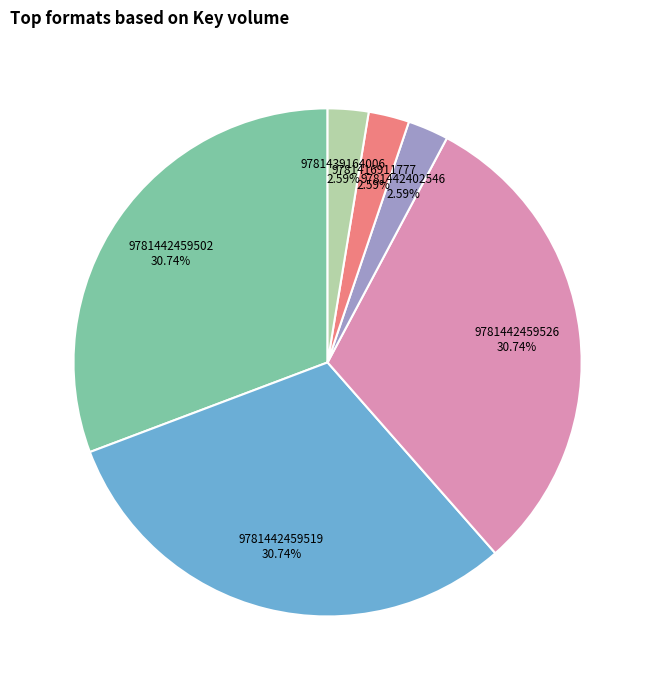

Is there any slice that represents more than half of the pie?

No